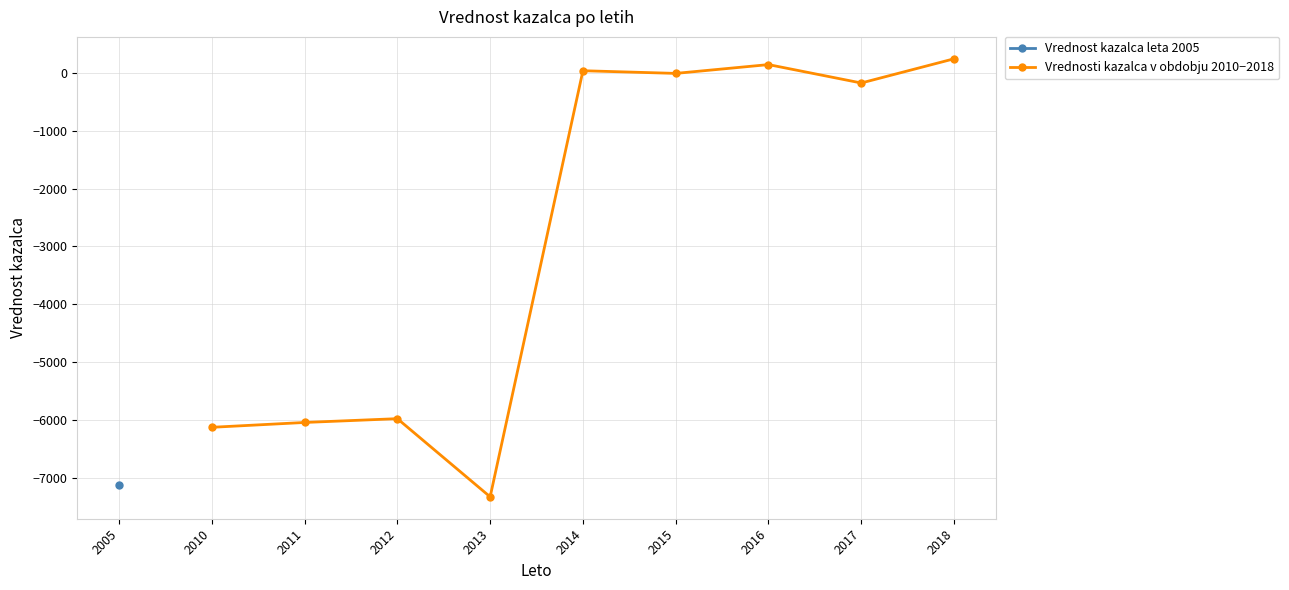

The Vrednosti kazalca v obdobju 2010−2018 series shows 36.9 at 2014. True or false?

True